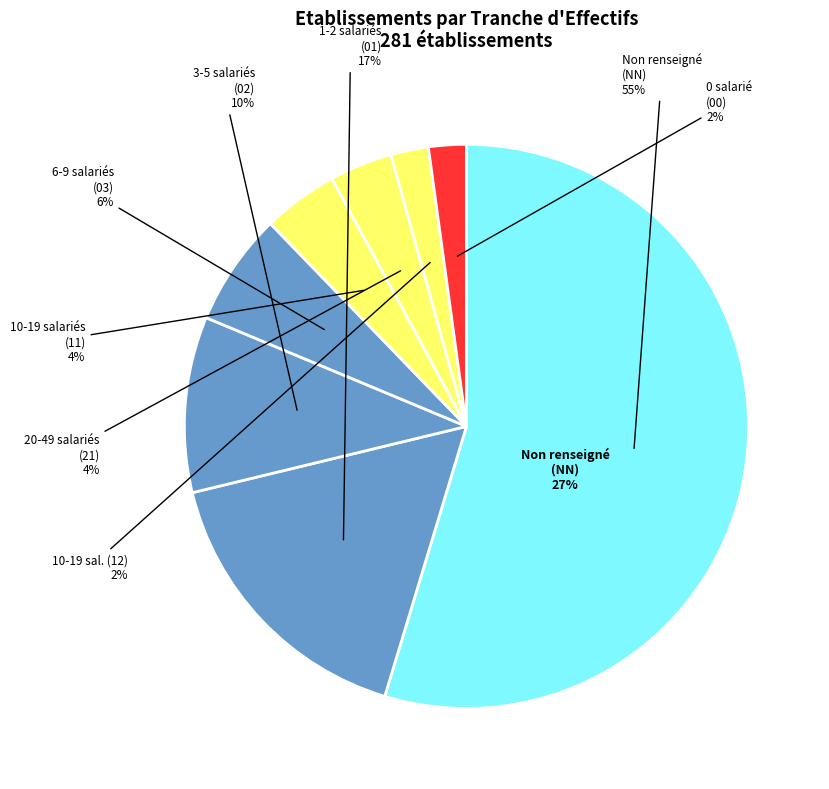

Combined, do 12 and NN account for over 50%?

Yes